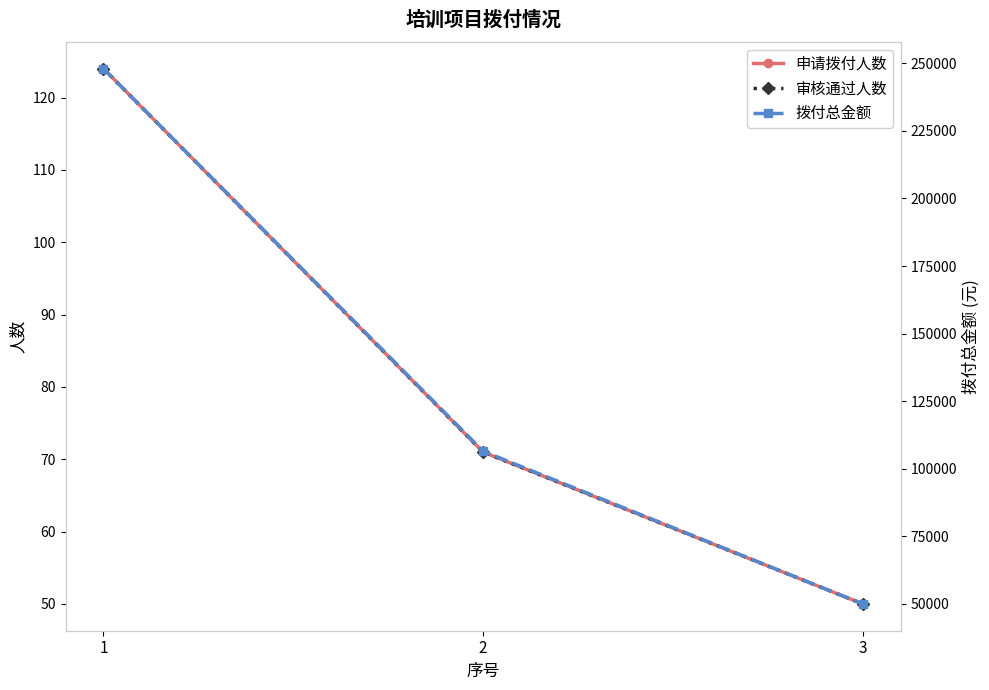

Count the number of categories in the chart.

3